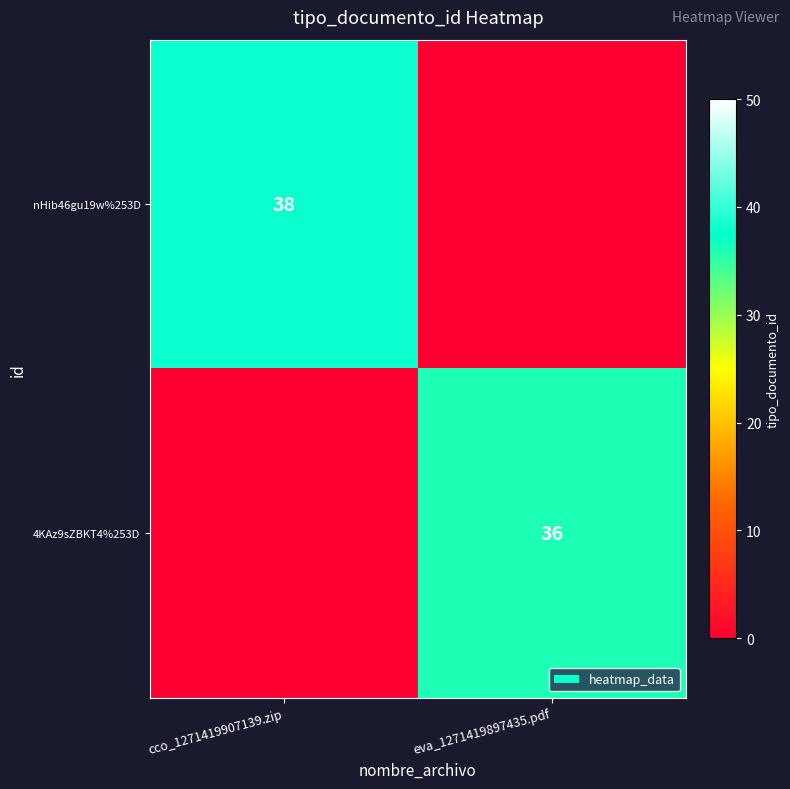

How many distinct data groups are displayed?

2